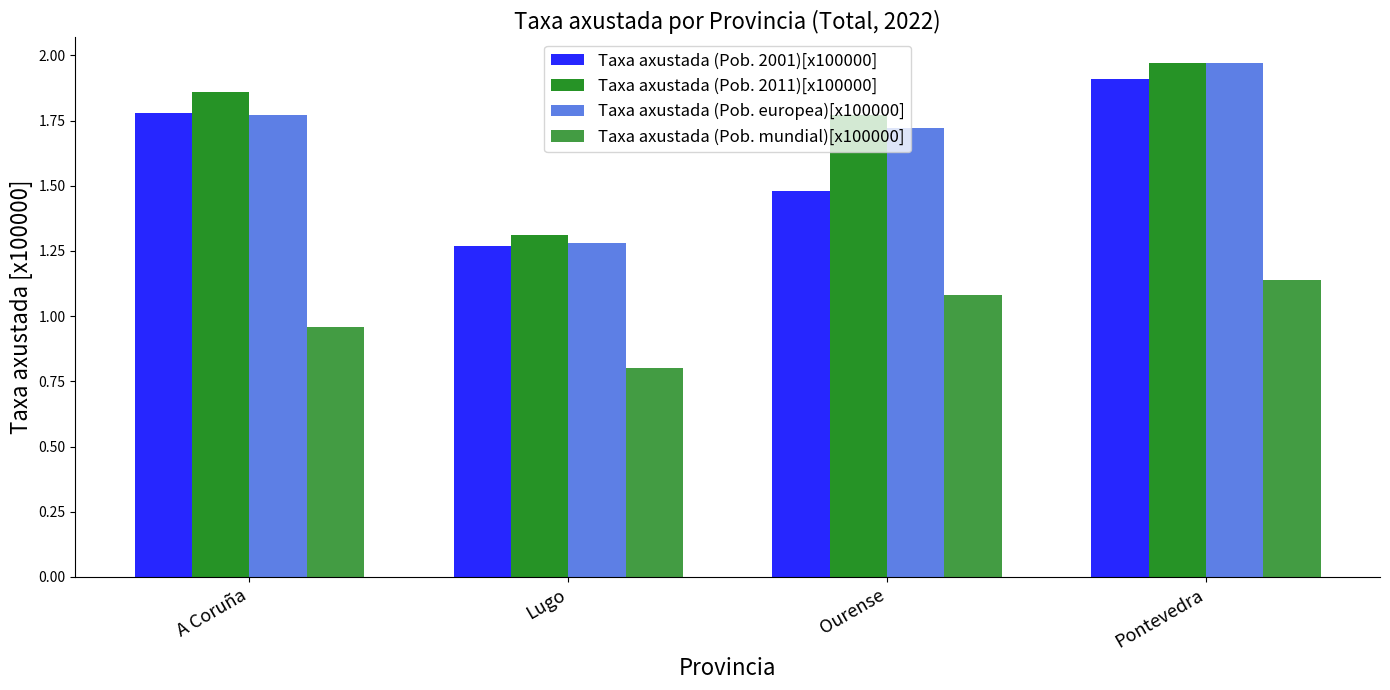

What is the minimum value for Taxa axustada (Pob. mundial)[x100000]?

0.8